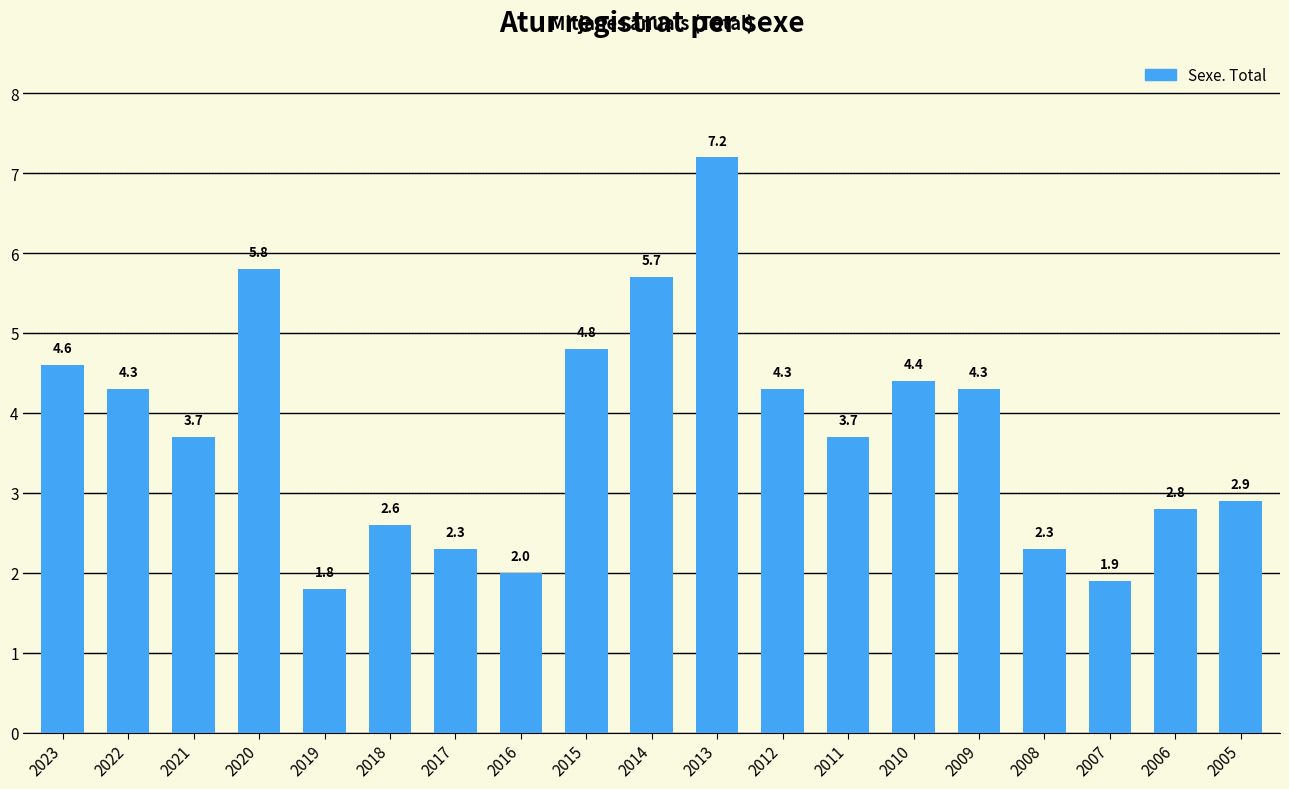

What is the sum of all values?

71.4